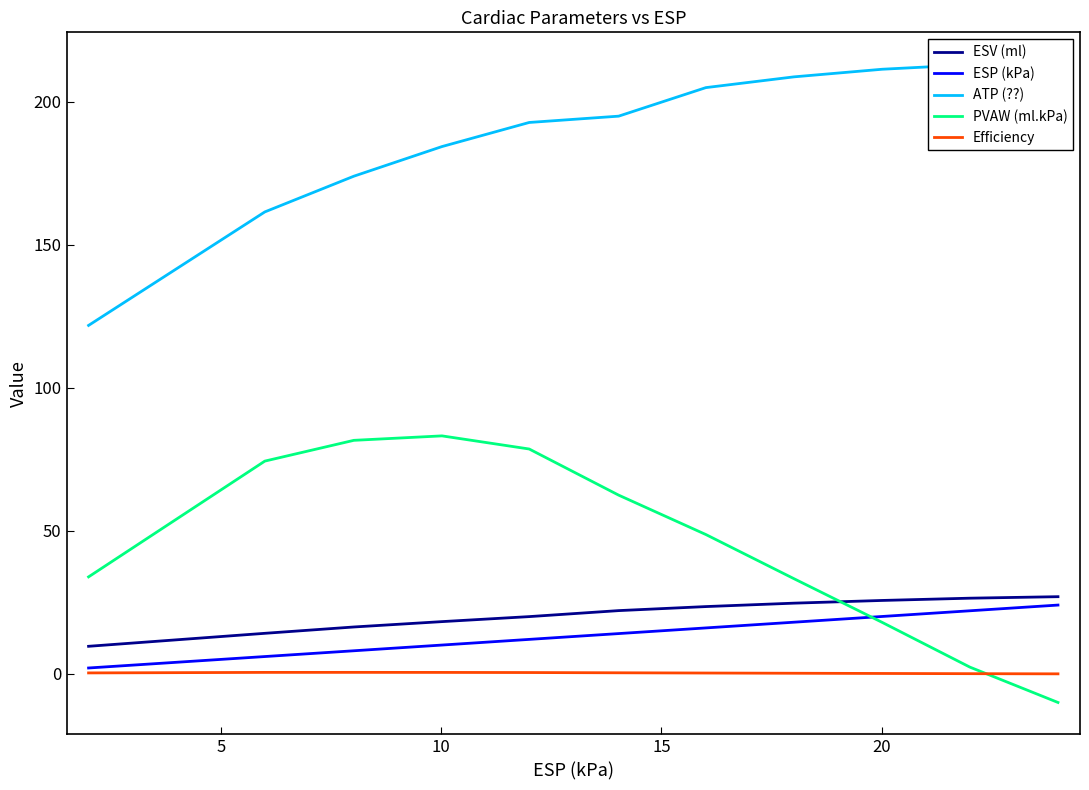

What is the lowest value of the PVAW (ml.kPa) series?

-10.1